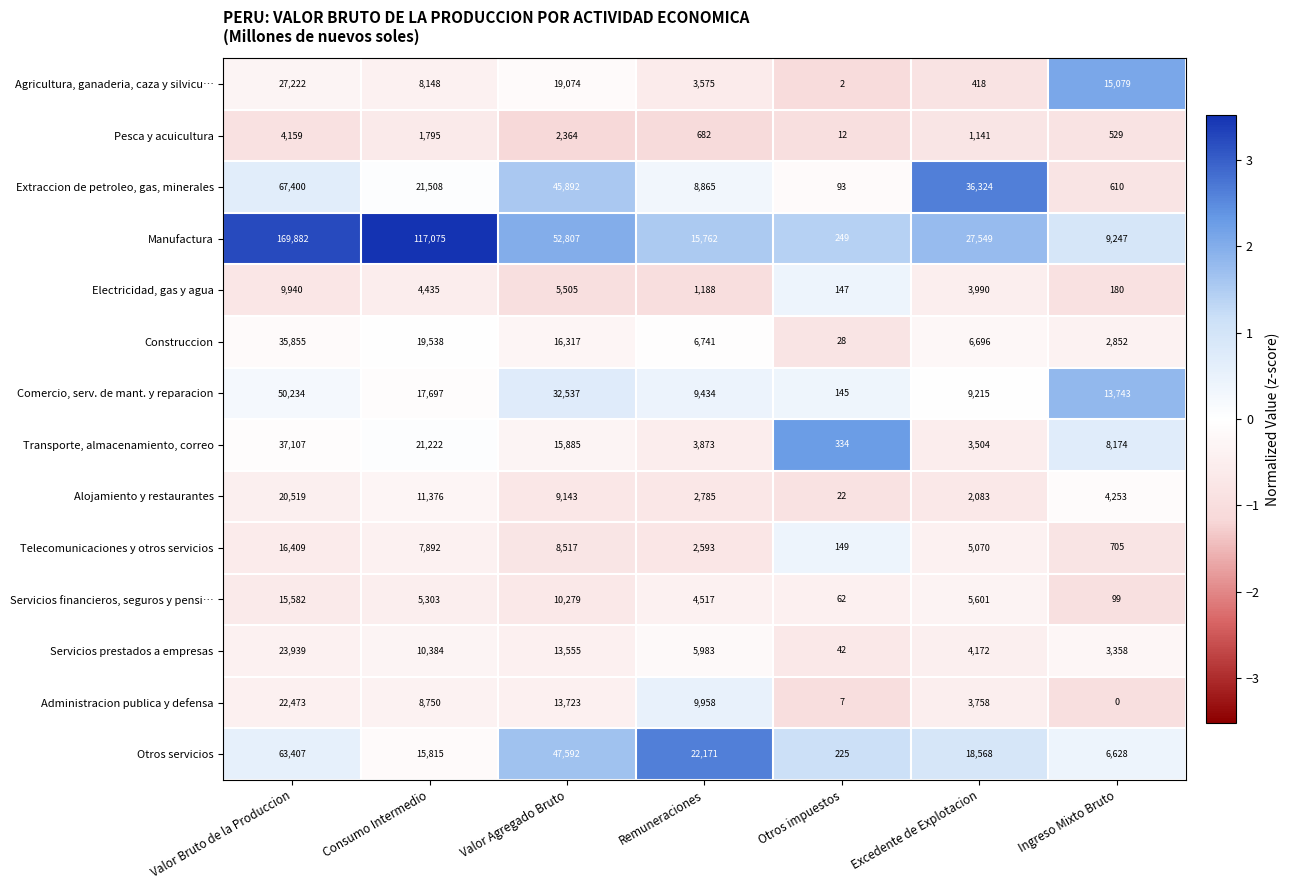

At which label does Servicios financieros, seguros y pensi… first exceed 5303?

Valor Bruto de la Produccion